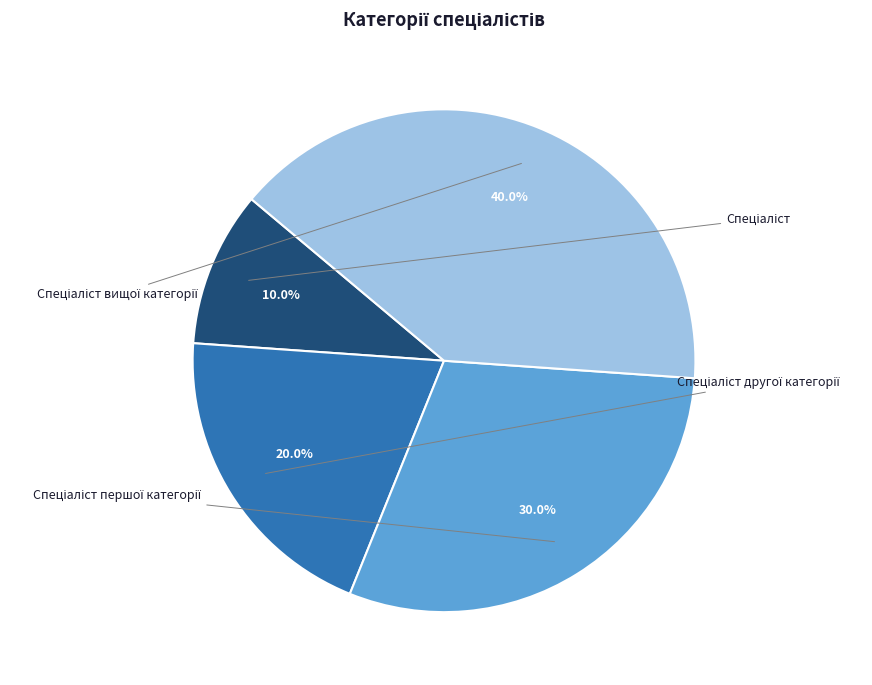

To the nearest percent, what is the difference between the largest and smallest slice percentages?

30%